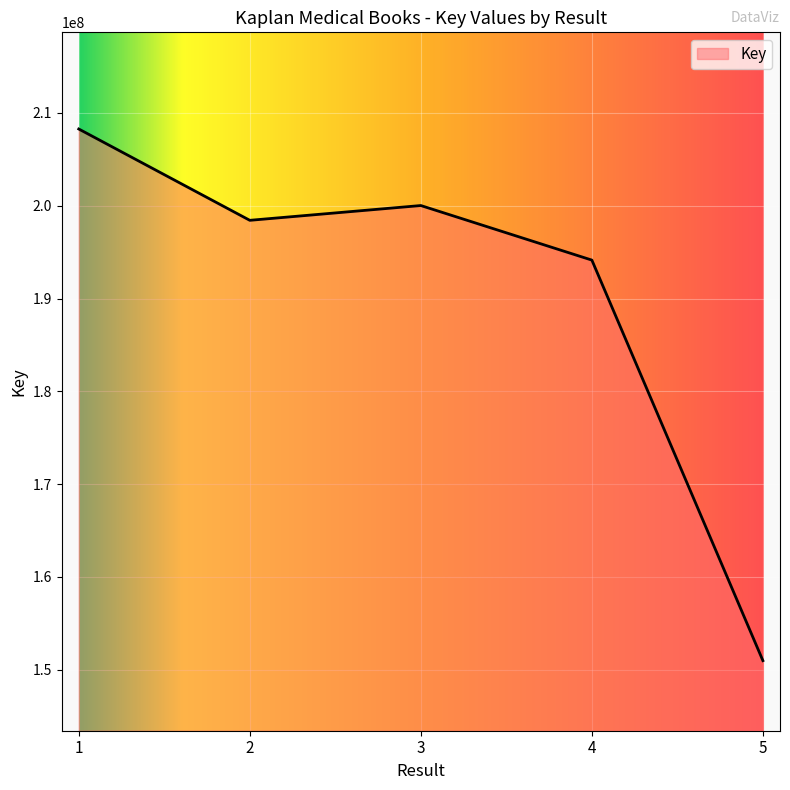

At which label is the value closest to 179624810?

4